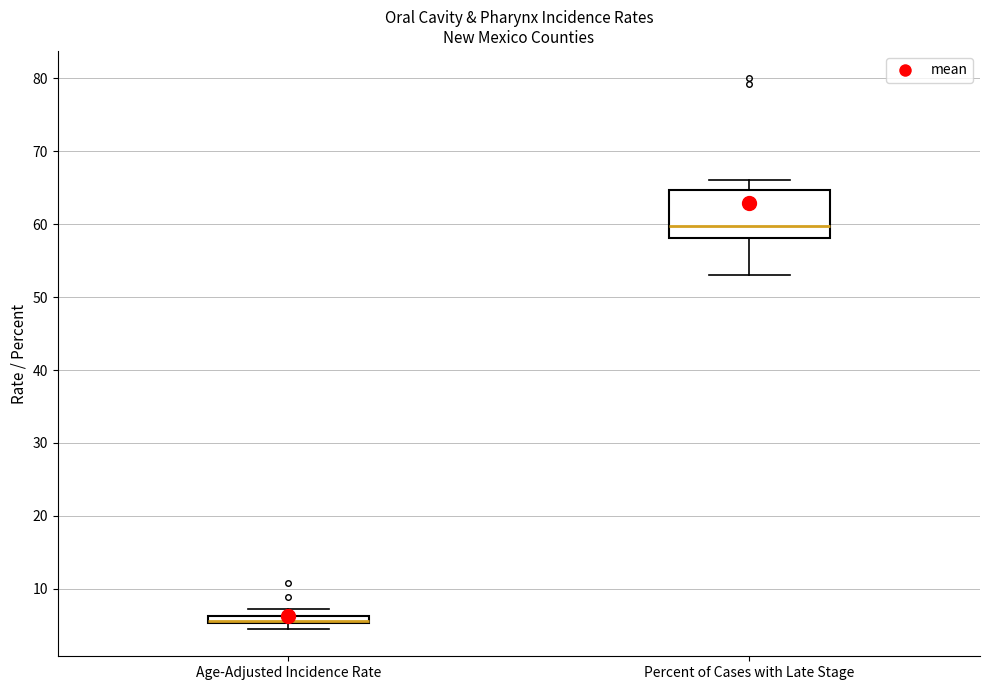

Which box is the tallest, from its lower edge to its upper edge?

Percent of Cases with Late Stage